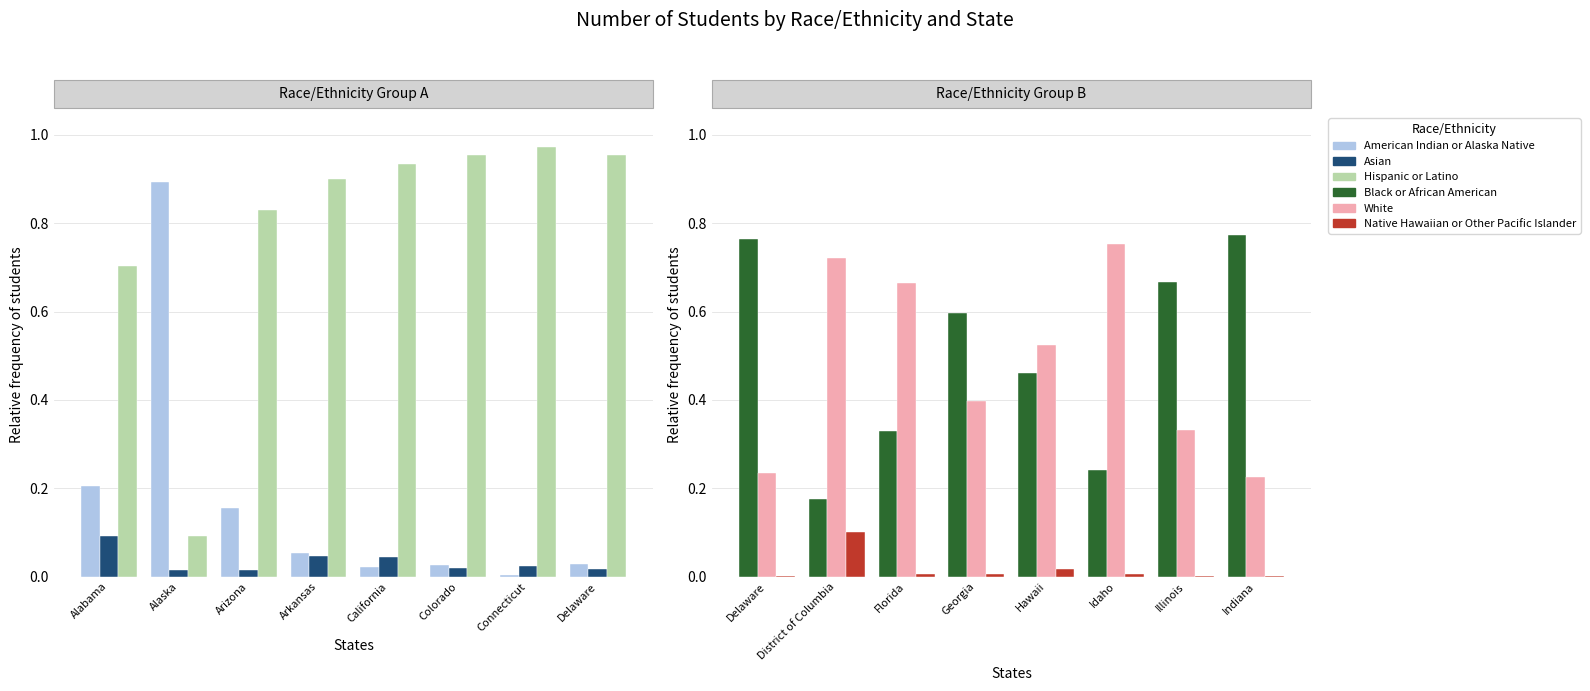

Which category has the highest value across all series?

Connecticut